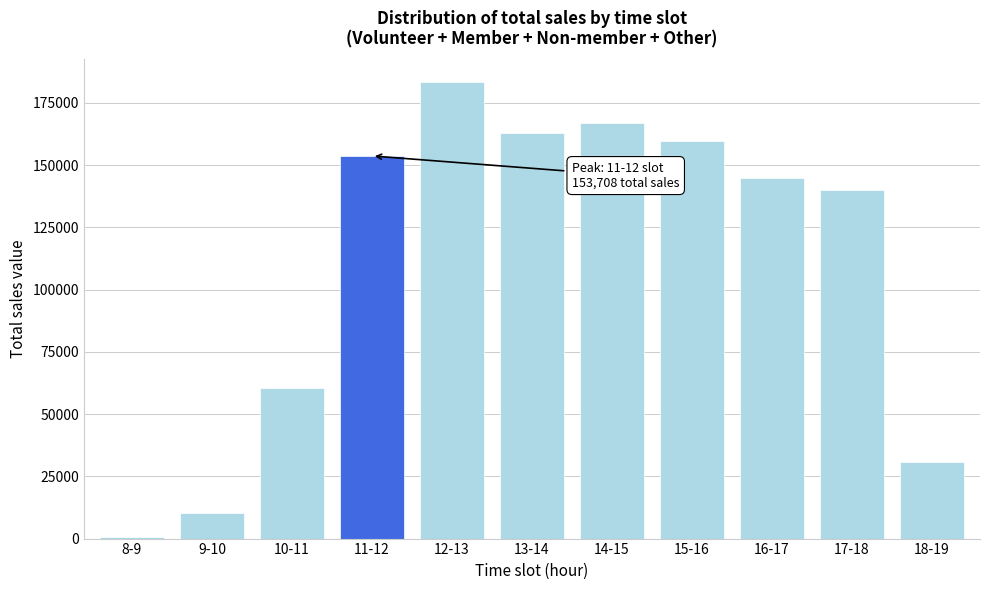

Reading left to right, what are all the values shown in this chart?

8-9=614.0	9-10=10202.0	10-11=60381.2	11-12=153707.7	12-13=183582.0	13-14=163021.4	14-15=166917.3	15-16=159844.6	16-17=144775.9	17-18=139855.0	18-19=30962.5